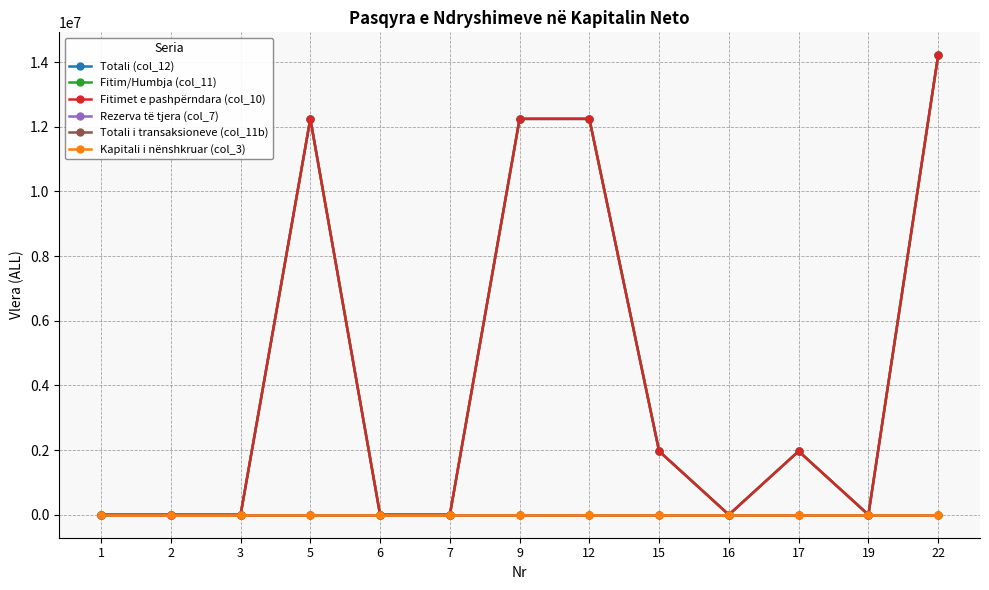

Does the chart have visible grid lines?

Yes